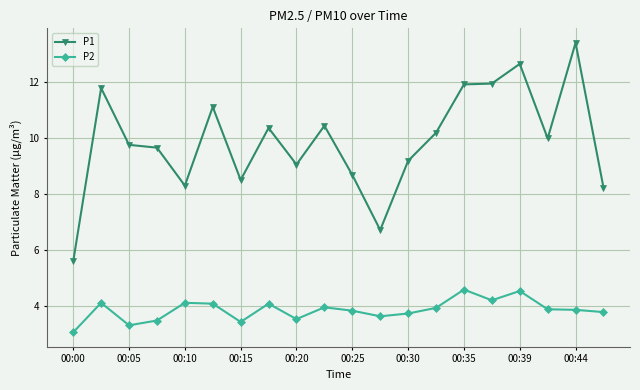

Which series has the largest range (max minus min)?

P1